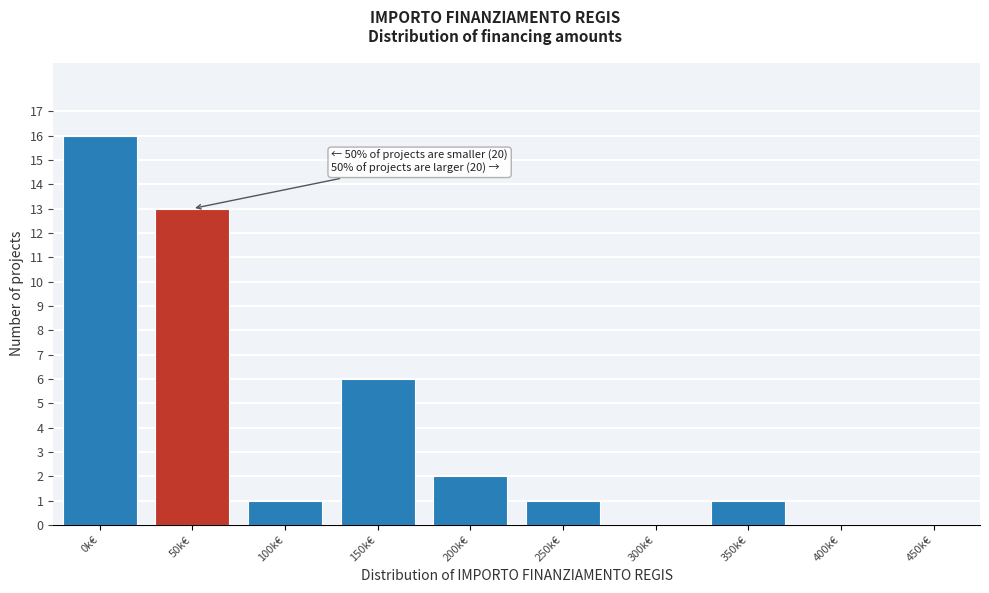

Reading left to right, transcribe all the data shown in this chart.

0k€=16	50k€=13	100k€=1	150k€=6	200k€=2	250k€=1	300k€=0	350k€=1	400k€=0	450k€=0